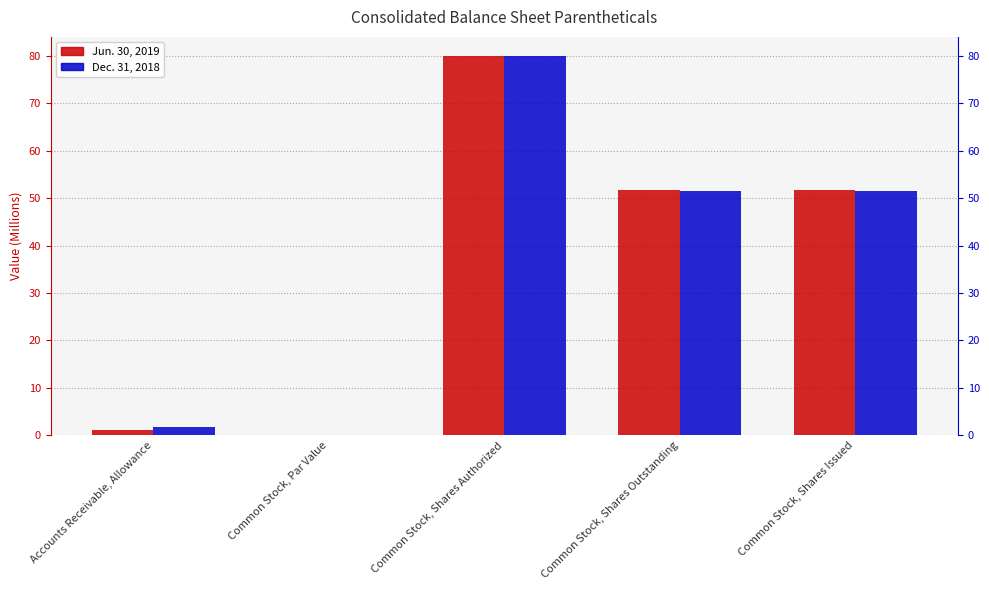

Reading left to right, what are all the values shown in this chart?

Jun. 30, 2019: 1.1	0.0	80.0	51.7	51.7
Dec. 31, 2018: 1.7	0.0	80.0	51.5	51.5